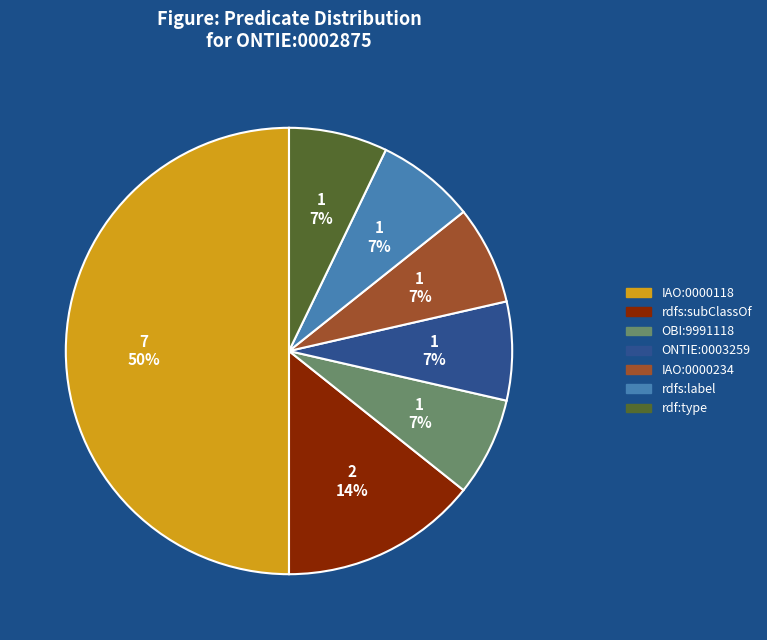

To the nearest percent, what is the average slice percentage?

14%